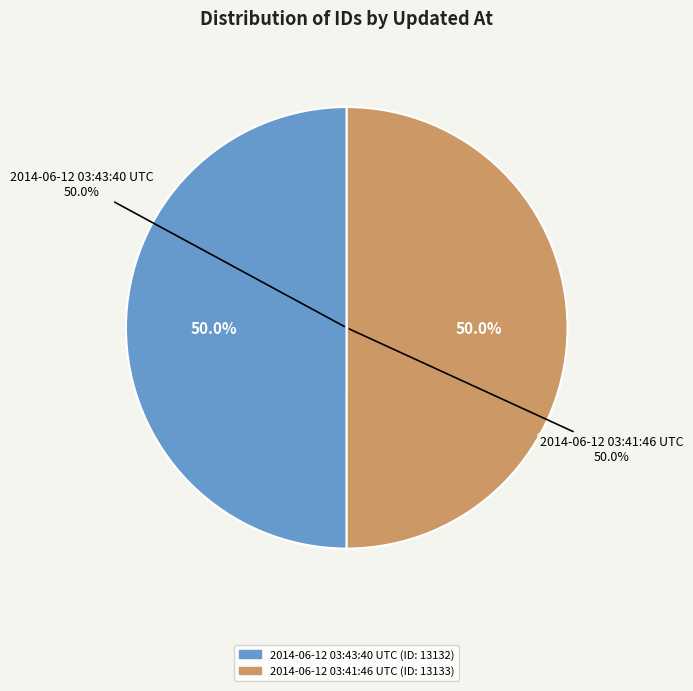

To the nearest percent, what percentage of the pie is 2014-06-12 03:43:40 UTC?

50%